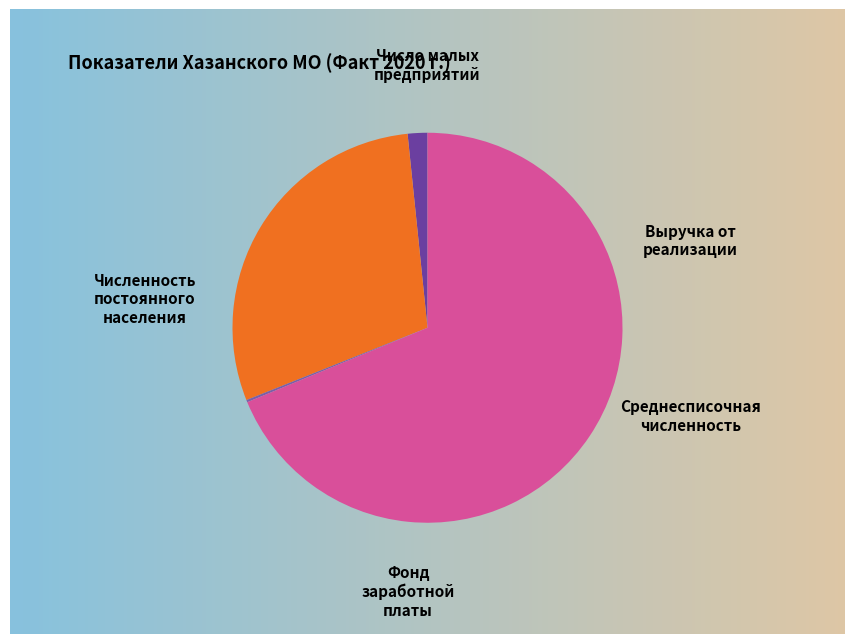

How many slices are in this pie chart?

5